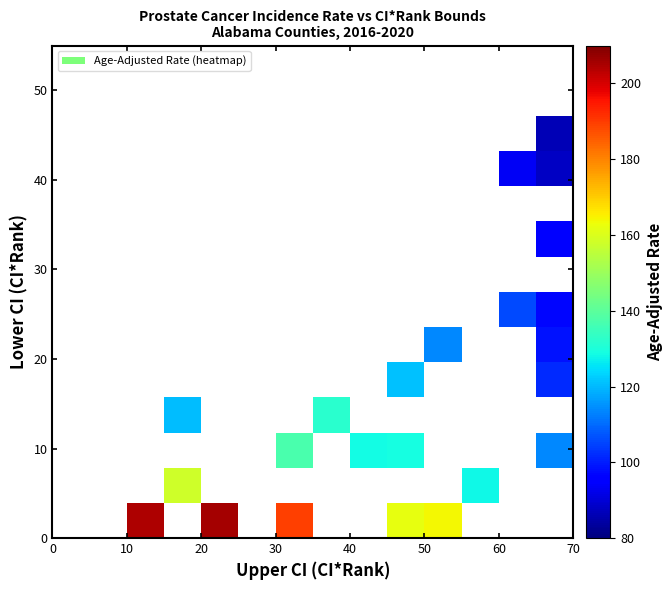

What is the maximum value shown in the chart?

205.9